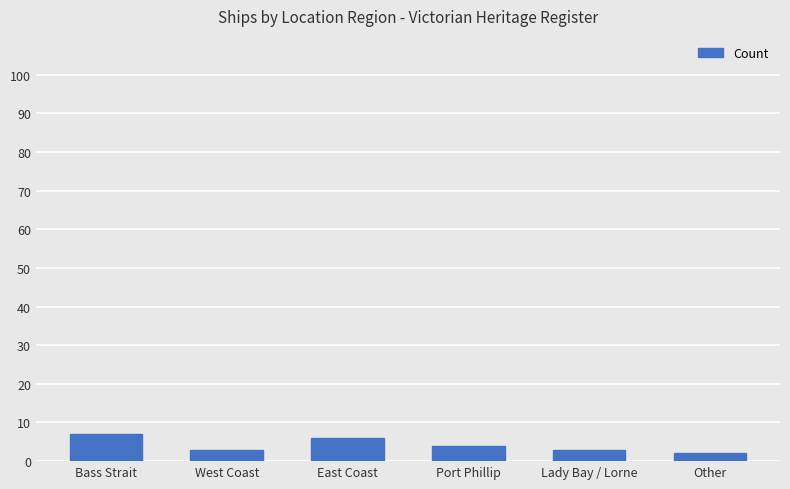

At which label is the value closest to 4?

Port Phillip